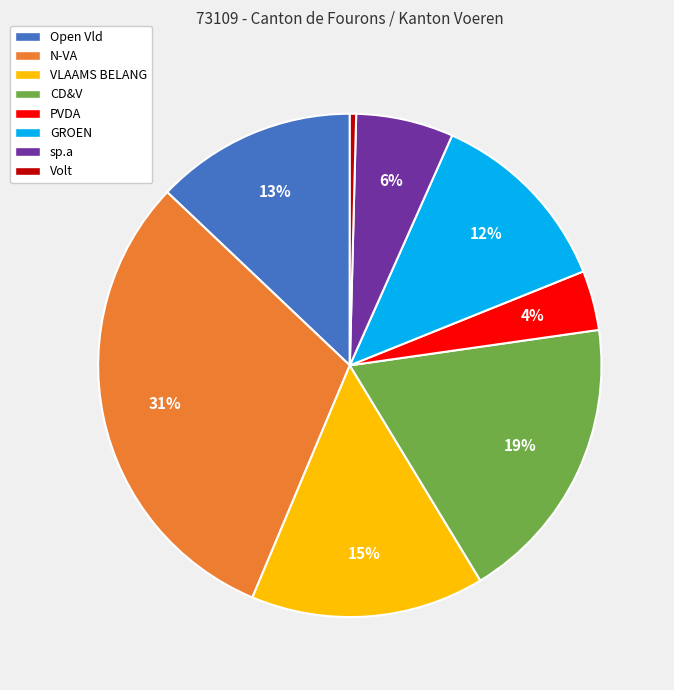

Count the number of slices in the pie.

8